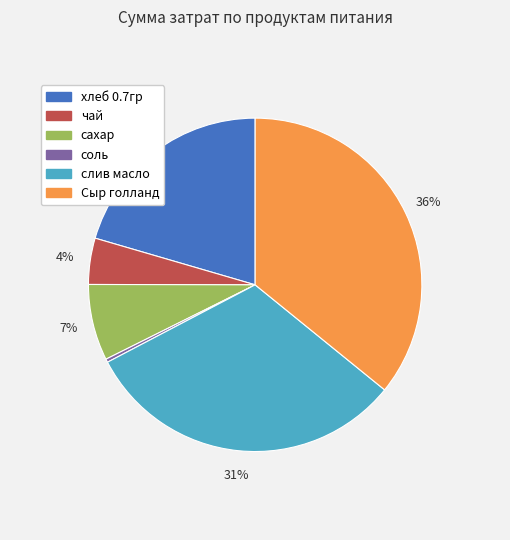

To the nearest percent, what is the difference between the чай and хлеб 0.7гр slice percentages?

16%